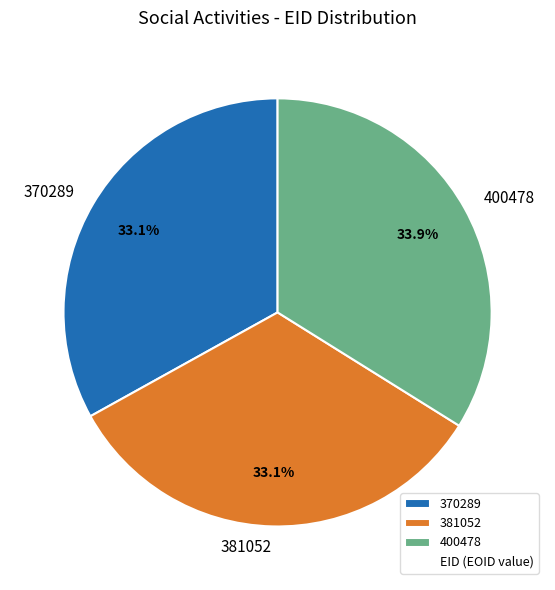

What is the ratio of the value at 370289 to the value at 400478?

1.0